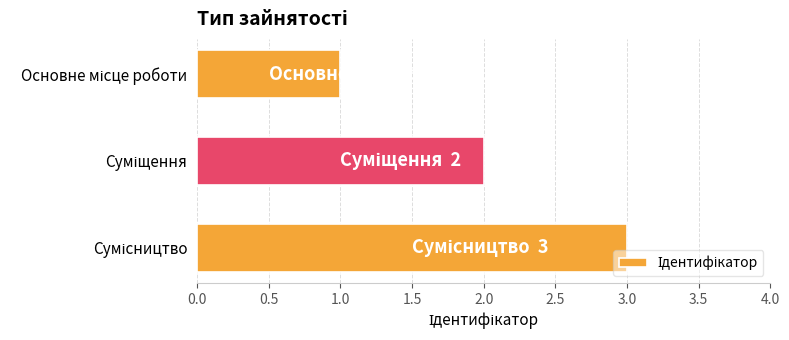

Are the bars horizontal?

Yes